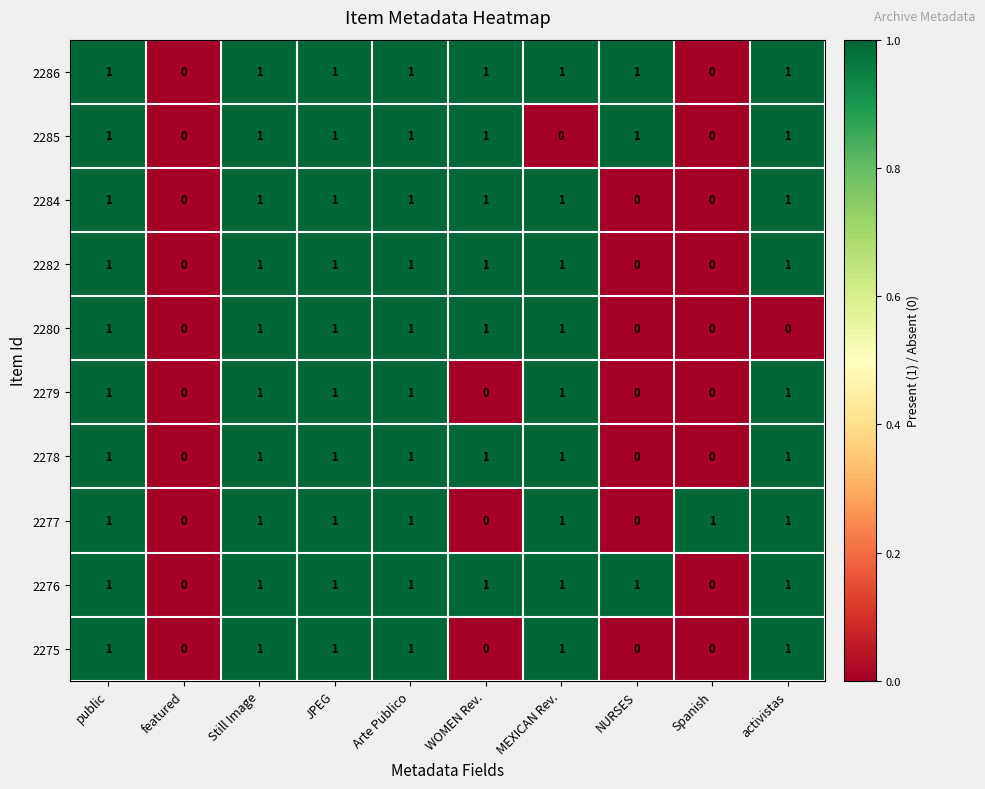

What is the greatest value displayed?

1